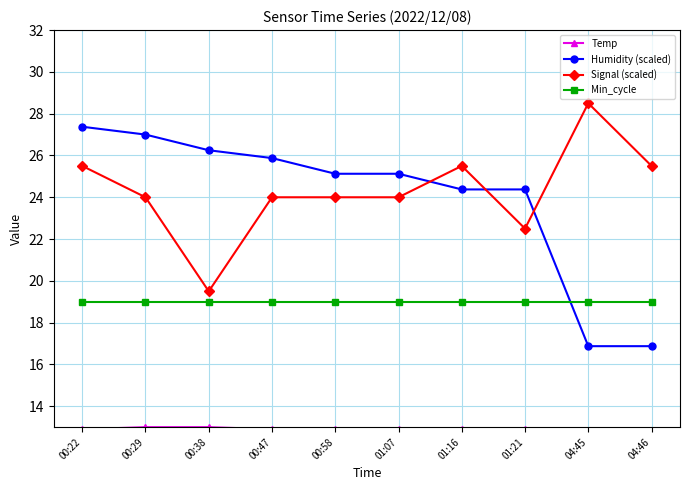

What is the total value across all series at 01:21?

78.8